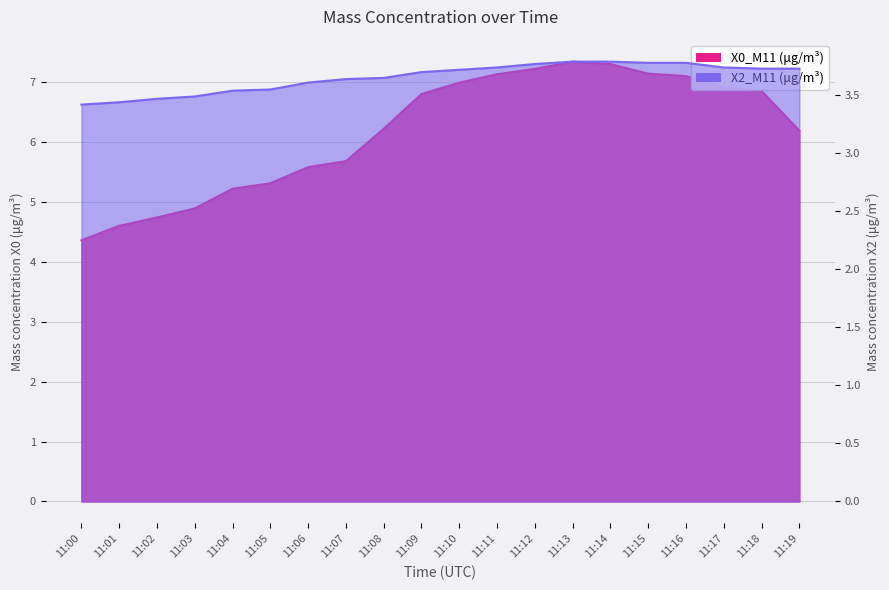

What are all the series names shown in the legend?

X0_M11 (μg/m³), X2_M11 (μg/m³)